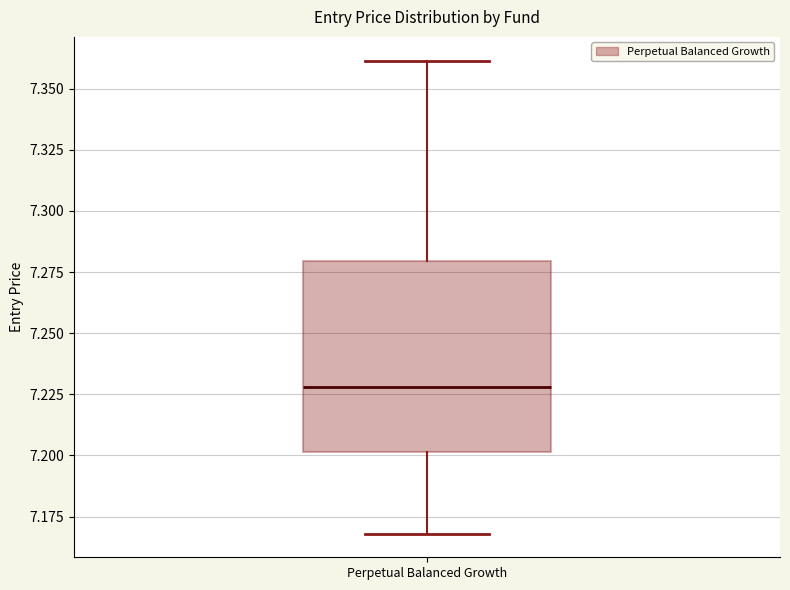

Read this box plot against the y-axis: the position of the median line, the range covered by the box, and the ends of both whiskers. The values are not printed on the chart, so give them approximately, as read against the axis.

median 7.23, box 7.20 to 7.28, whiskers 7.17 to 7.36